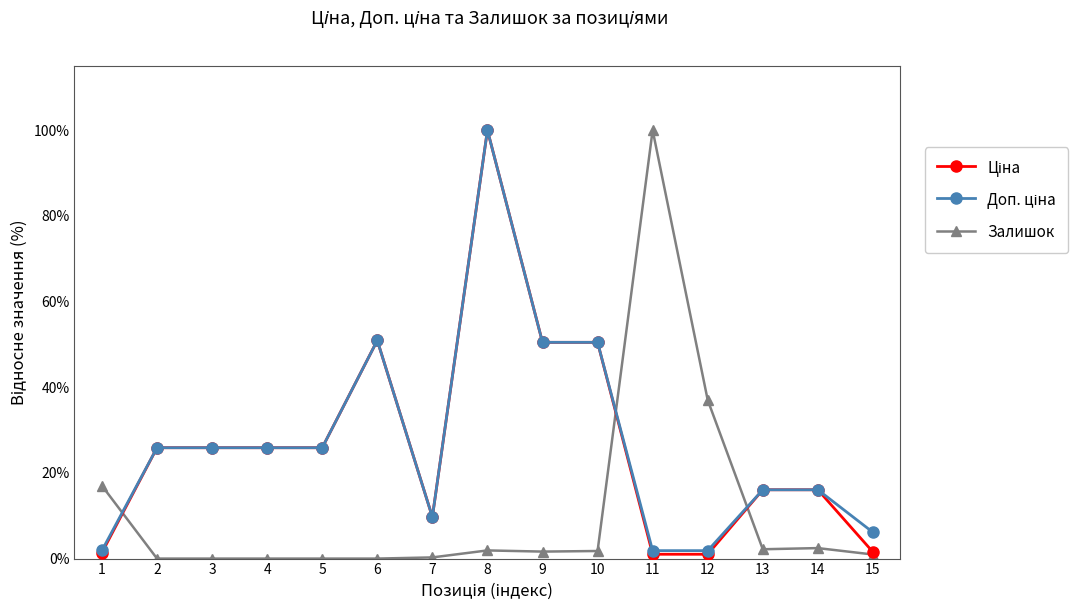

Between 4 and 11, which series saw the biggest shift?

Залишок